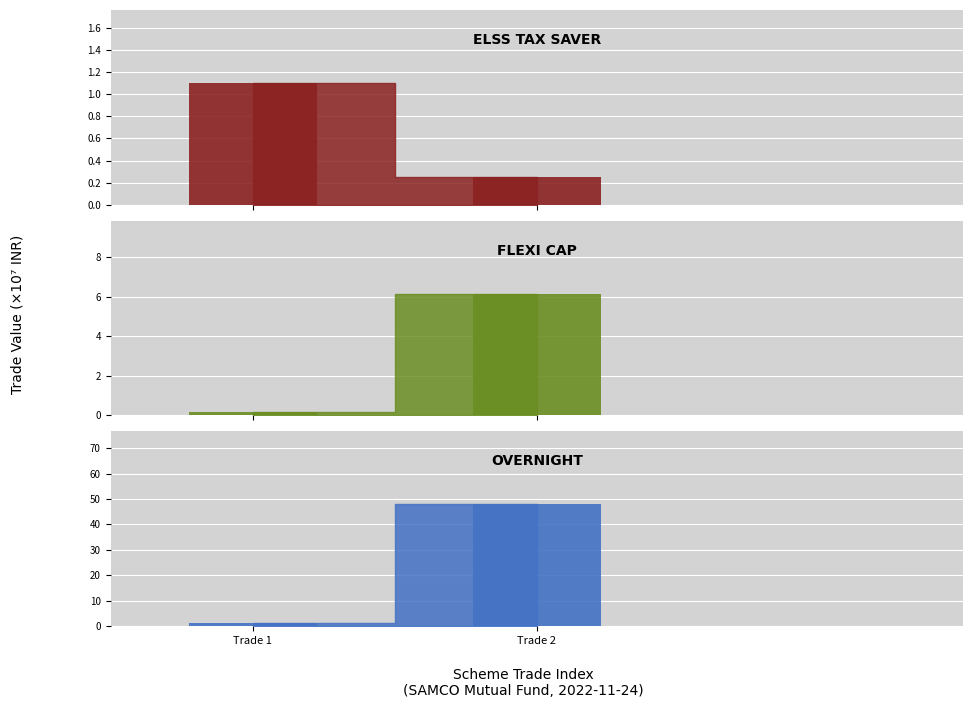

What is the difference between the highest and lowest values at Trade 1?

0.9